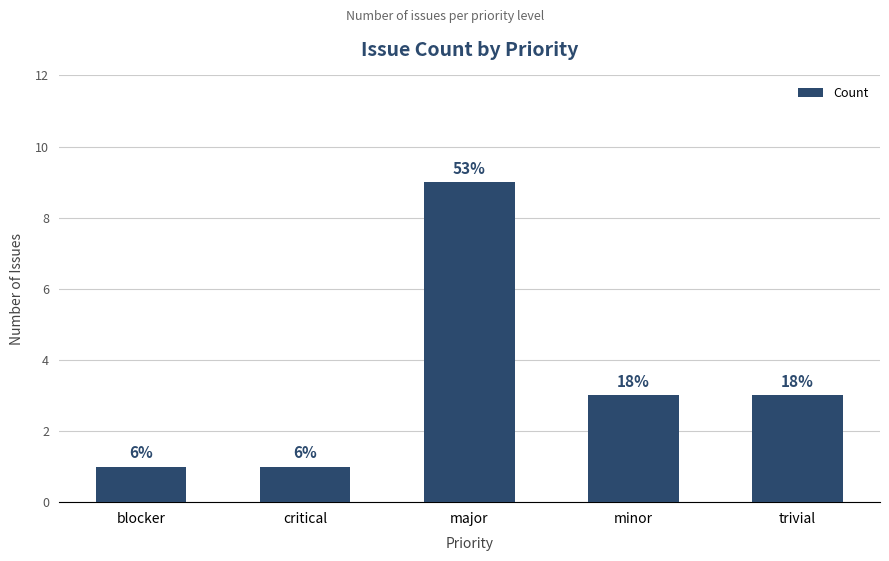

How many bars are there in total?

5